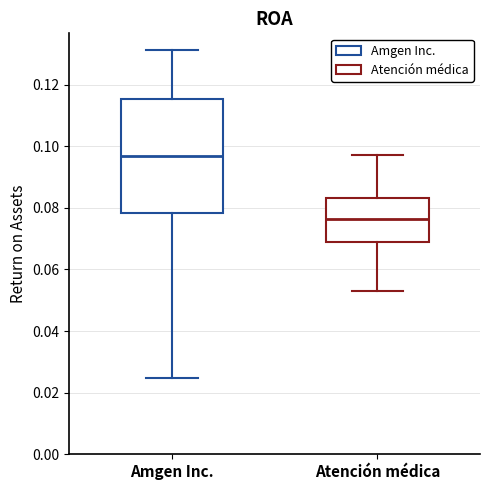

Which box is the tallest, from its lower edge to its upper edge?

Amgen Inc.